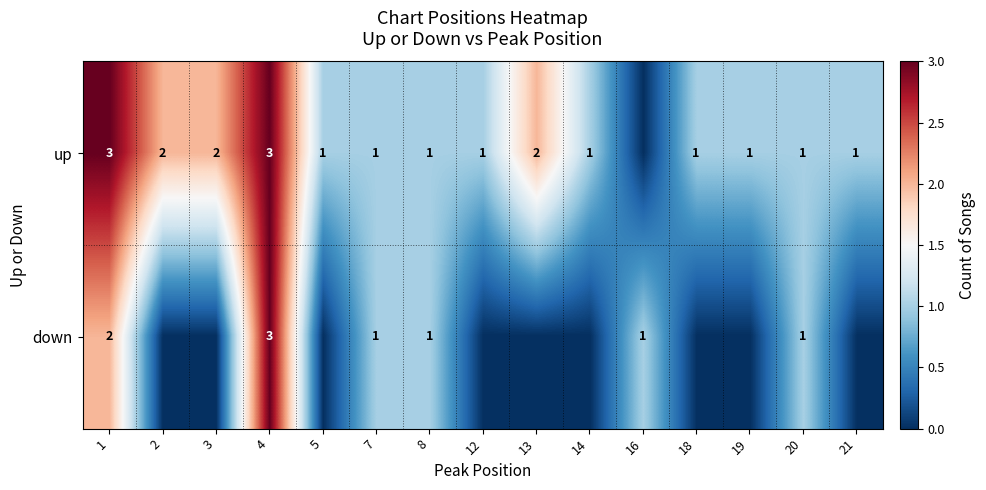

What is the sum of the up values at 3 and 7?

3